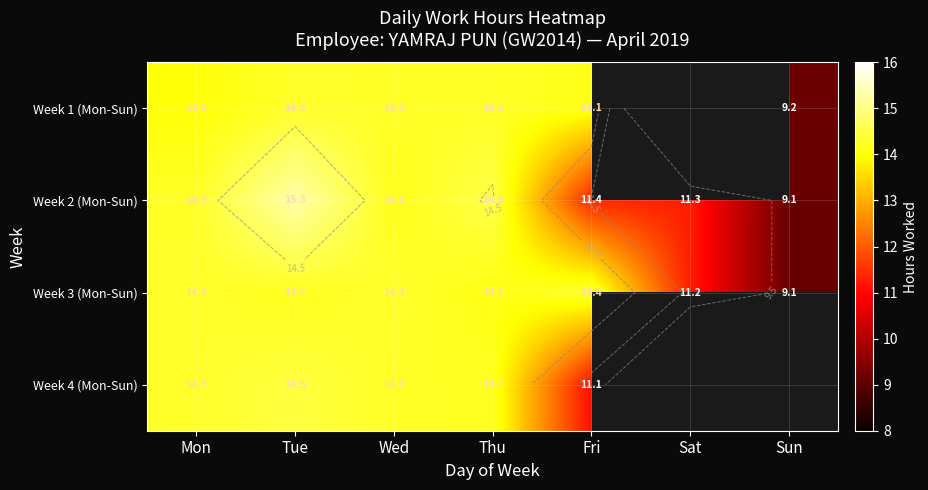

At Tue, list the series in order from smallest to largest.

Week 3 (Mon-Sun), Week 1 (Mon-Sun), Week 4 (Mon-Sun), Week 2 (Mon-Sun)